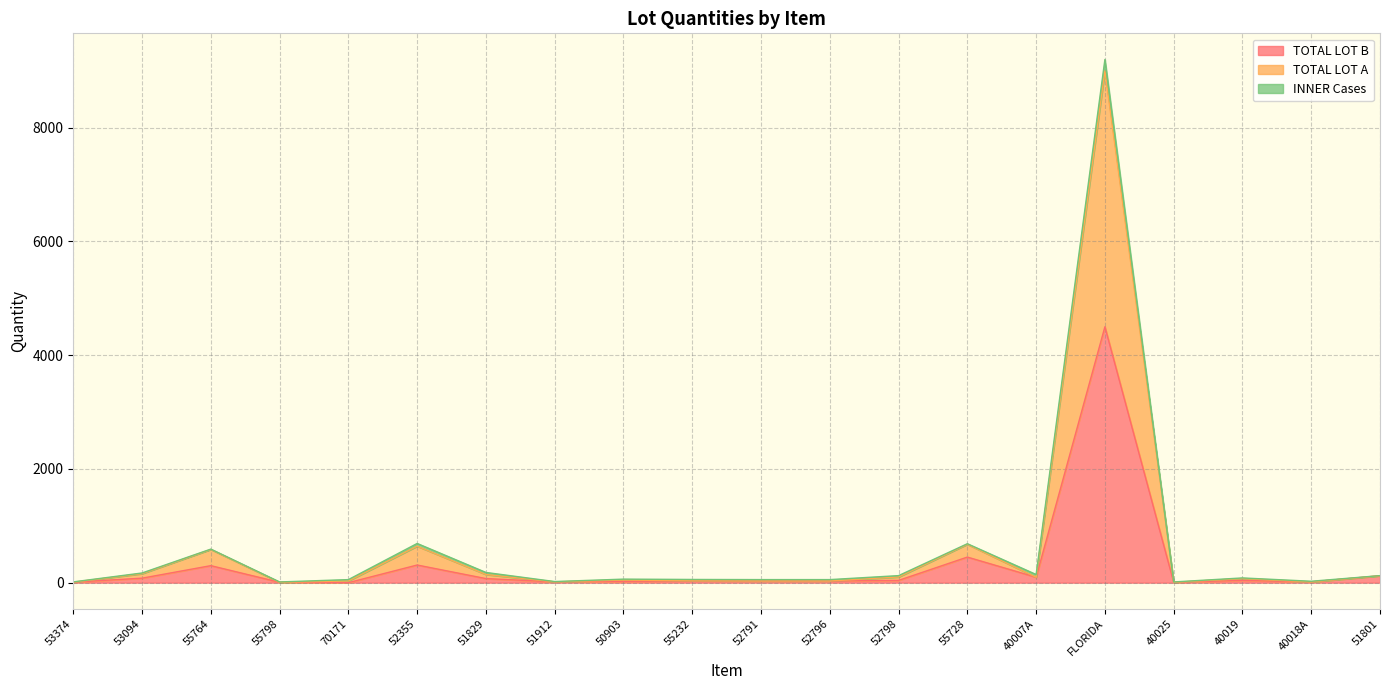

What is the label of the 18th point from the right?

55764